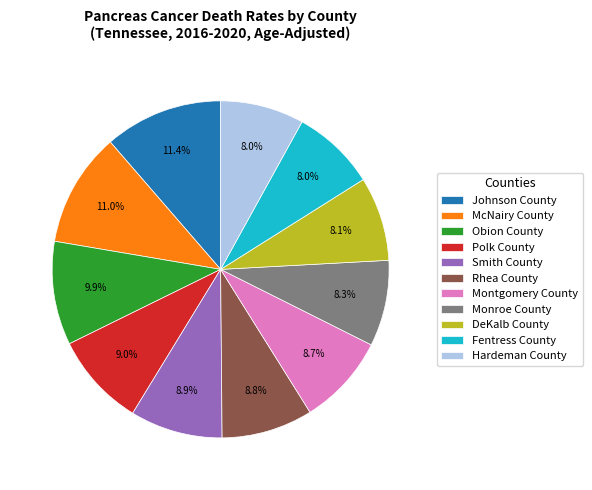

To the nearest percent, what percentage of the pie is Obion County?

10%